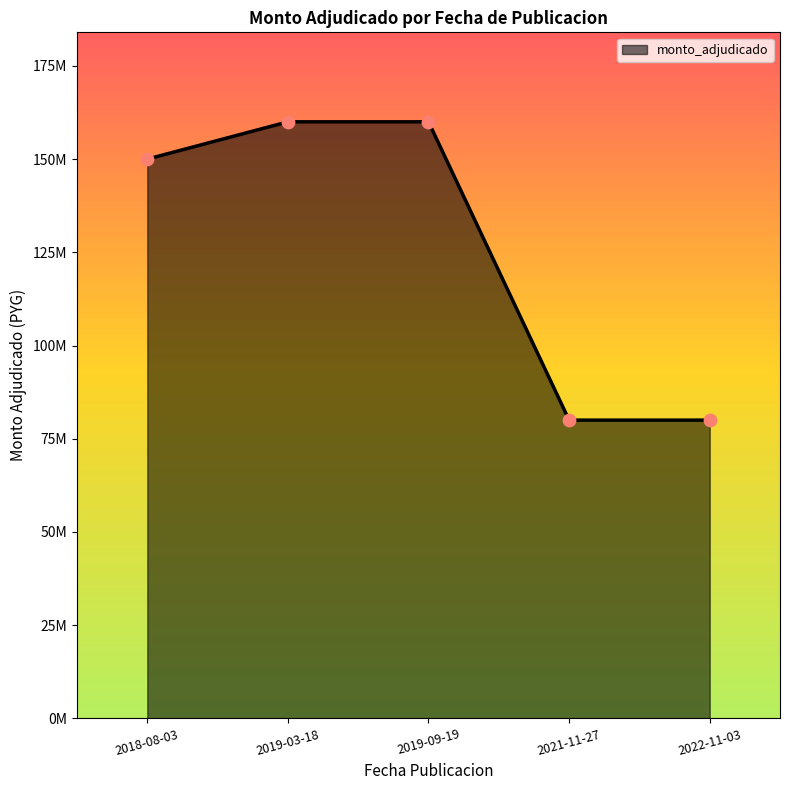

What is the ratio of the value at 2021-11-27 to the value at 2019-09-19?

0.5